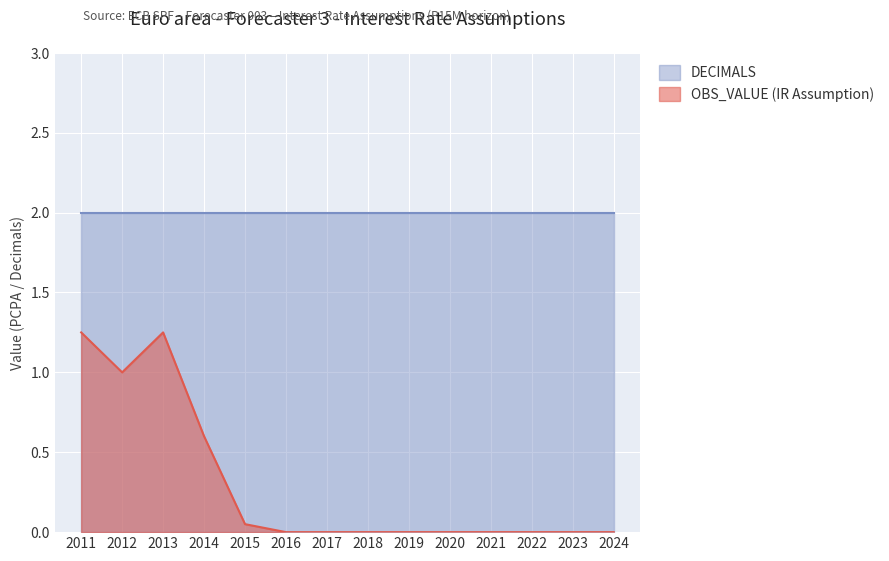

How many lines are shown in the chart?

2